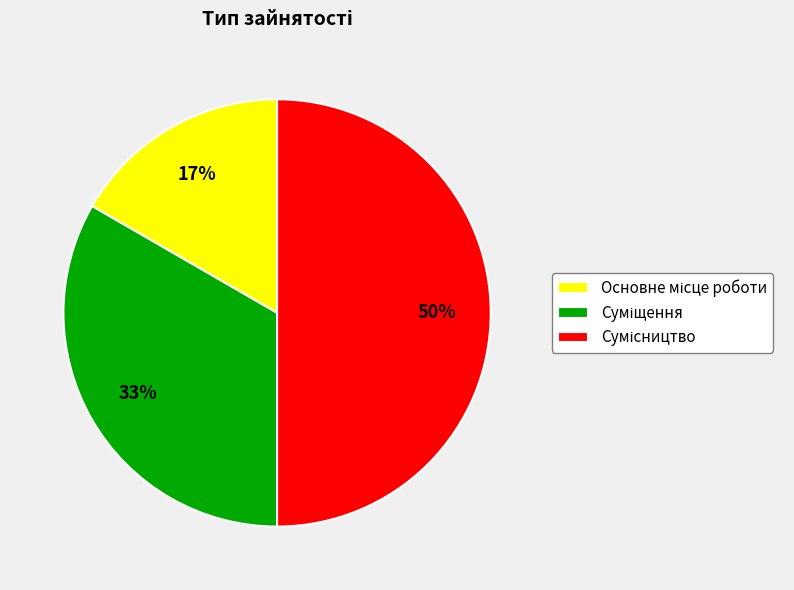

To the nearest percent, what is the average slice percentage?

33%